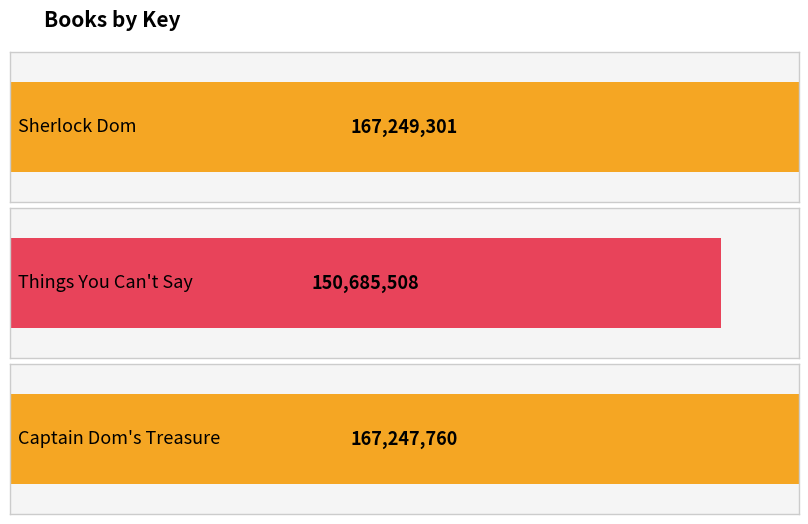

What is the maximum value shown in the chart?

167249301